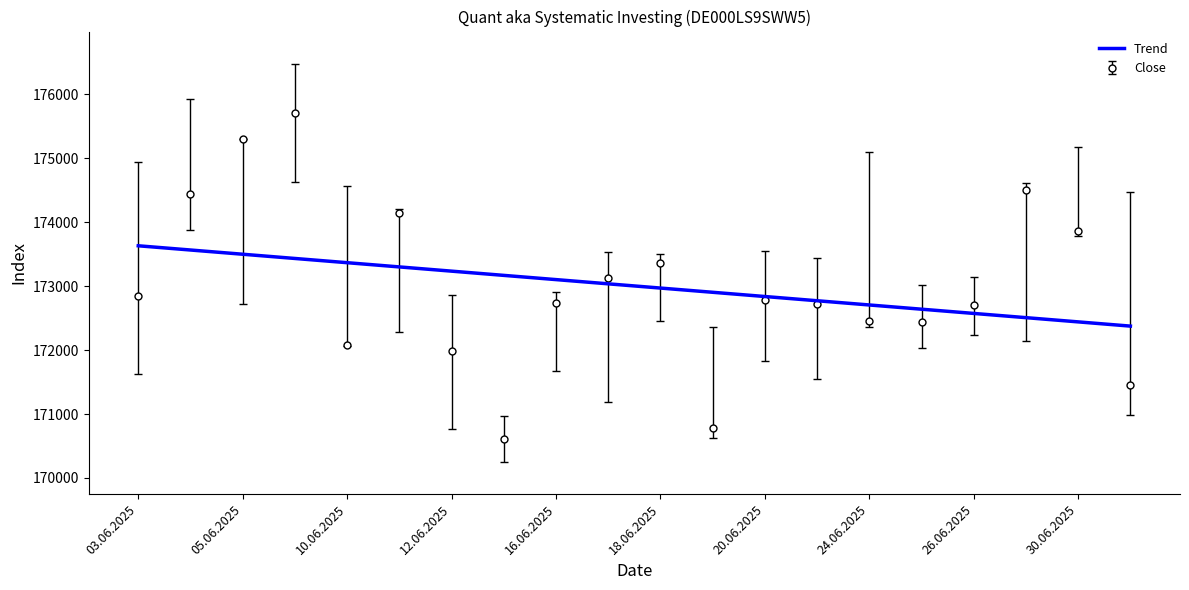

List the series in order of their peak value, highest first.

Close, Trend